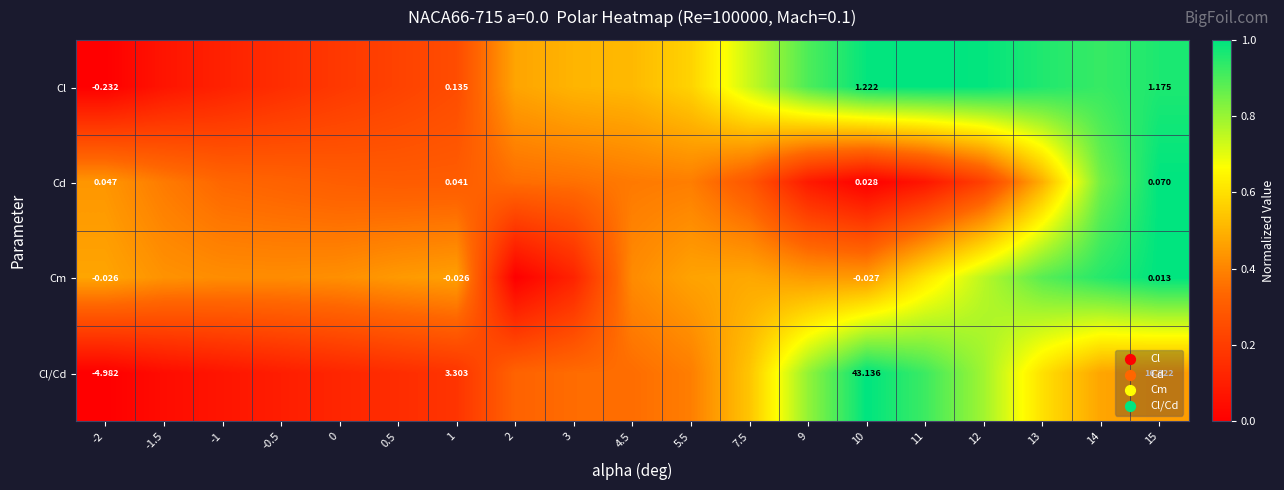

The Cl/Cd series shows 0.1 at -1.5. True or false?

False